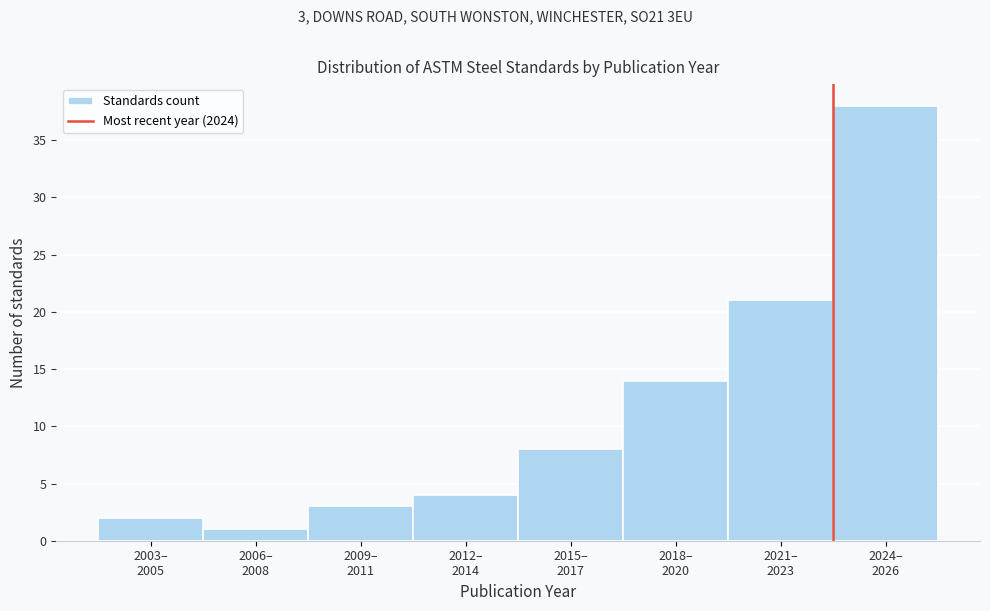

Reading left to right, list all the values displayed in this chart.

2	1	3	4	8	14	21	38